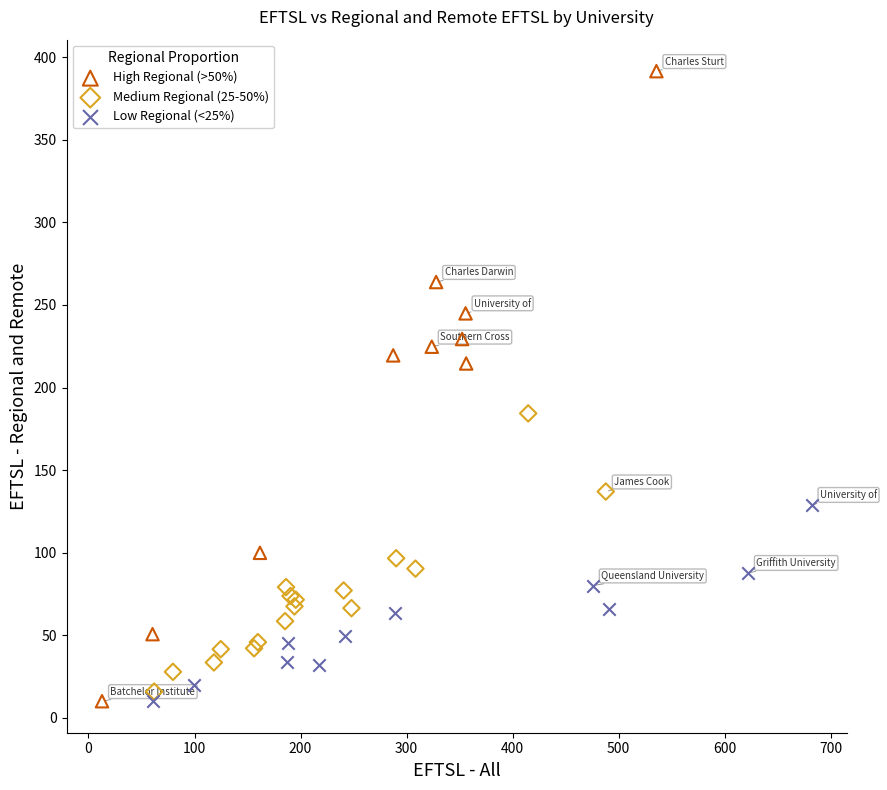

Which series has the largest Y range (max minus min)?

High Regional (>50%)